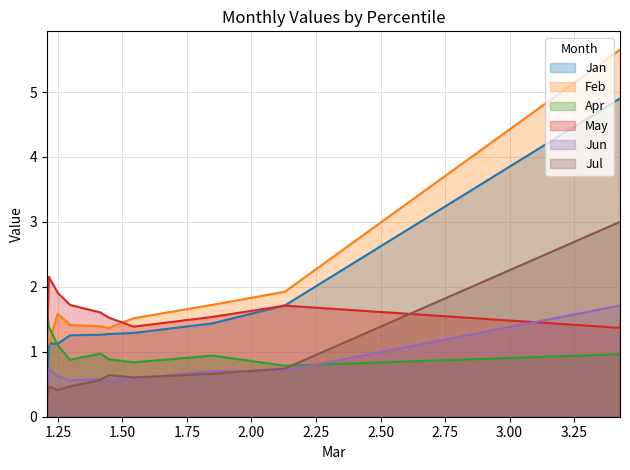

List the series in order of their peak value, highest first.

Feb, Jan, Jul, May, Jun, Apr